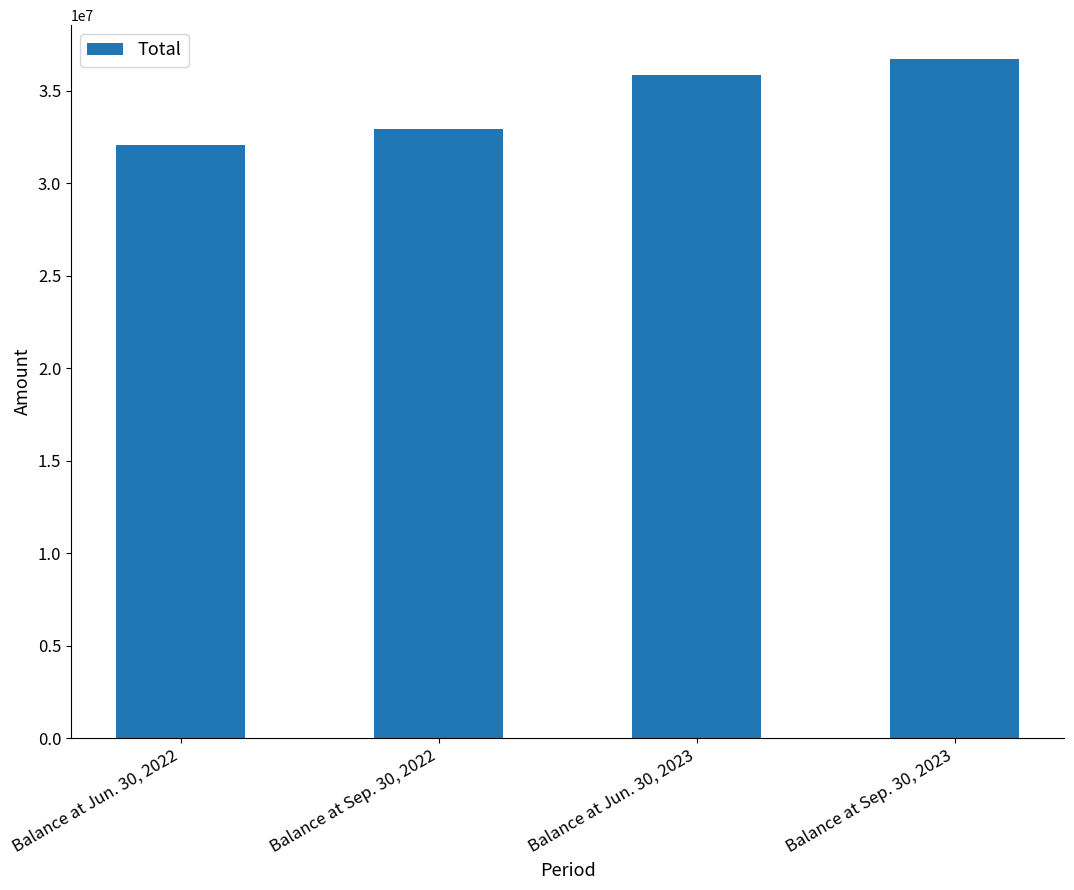

What is the minimum value shown in the chart?

32099614